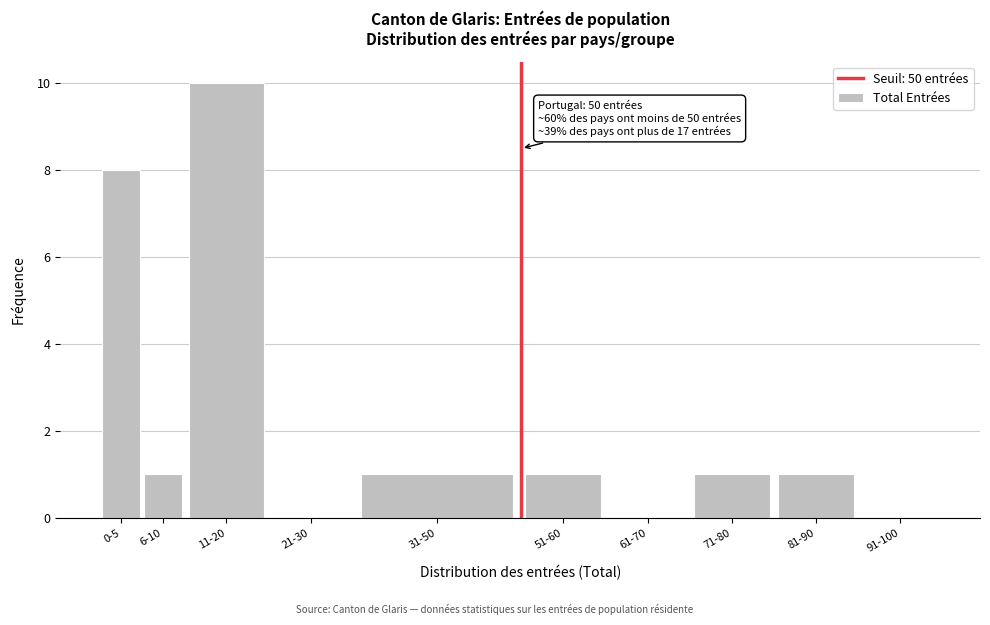

Reading left to right, what are all the values shown in this chart?

0-5=8	6-10=1	11-20=10	21-30=0	31-50=1	51-60=1	61-70=0	71-80=1	81-90=1	91-100=0